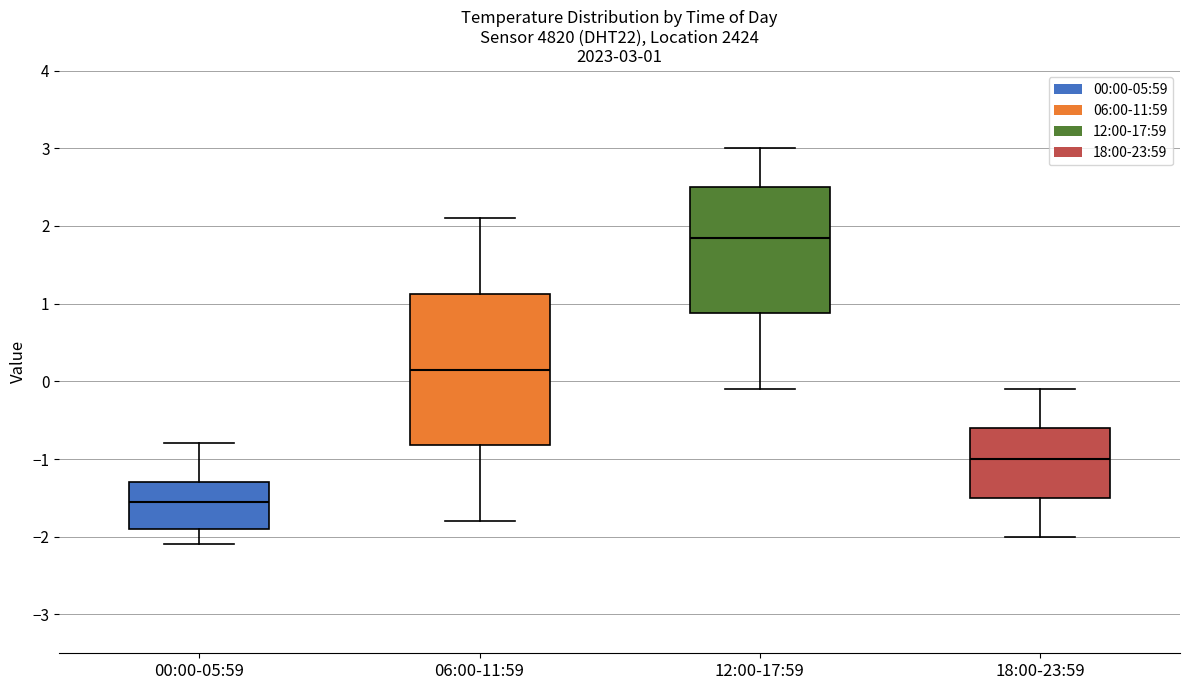

Which box is the tallest, from its lower edge to its upper edge?

06:00-11:59